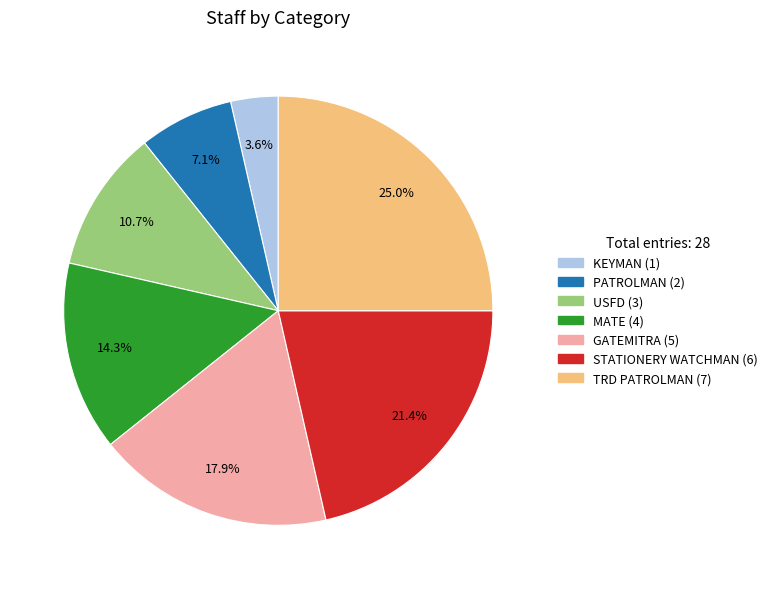

What is the ratio of the value at KEYMAN to the value at PATROLMAN?

0.5